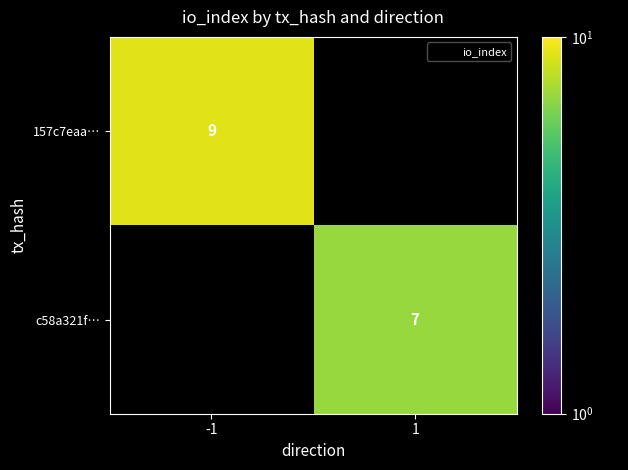

Read the c58a321f… value at 1.

7.0